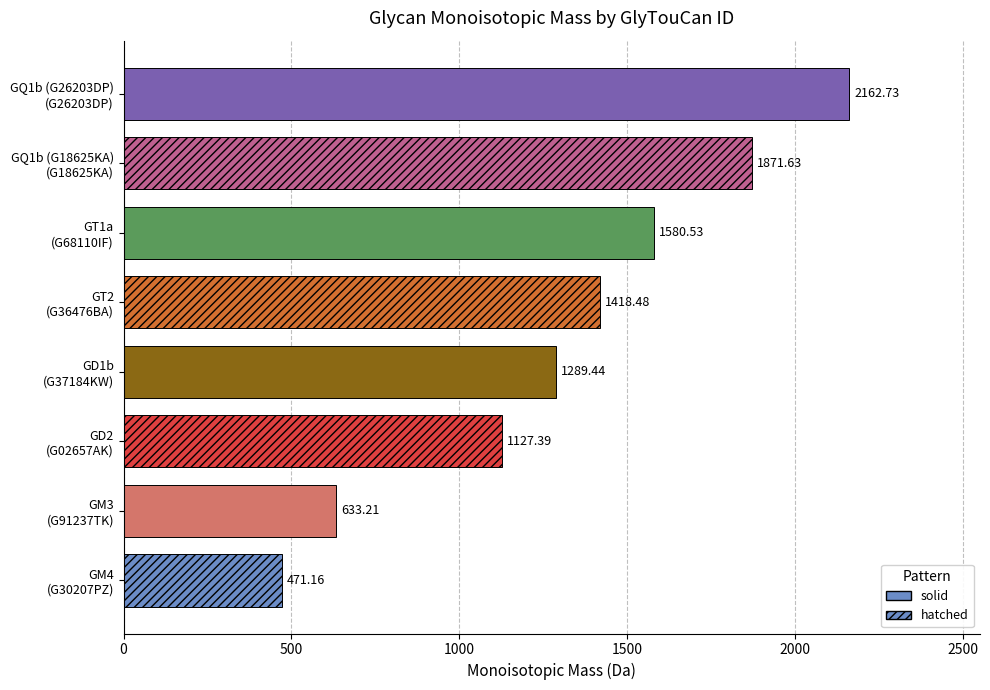

What is the difference between the maximum and second lowest values?

1529.5